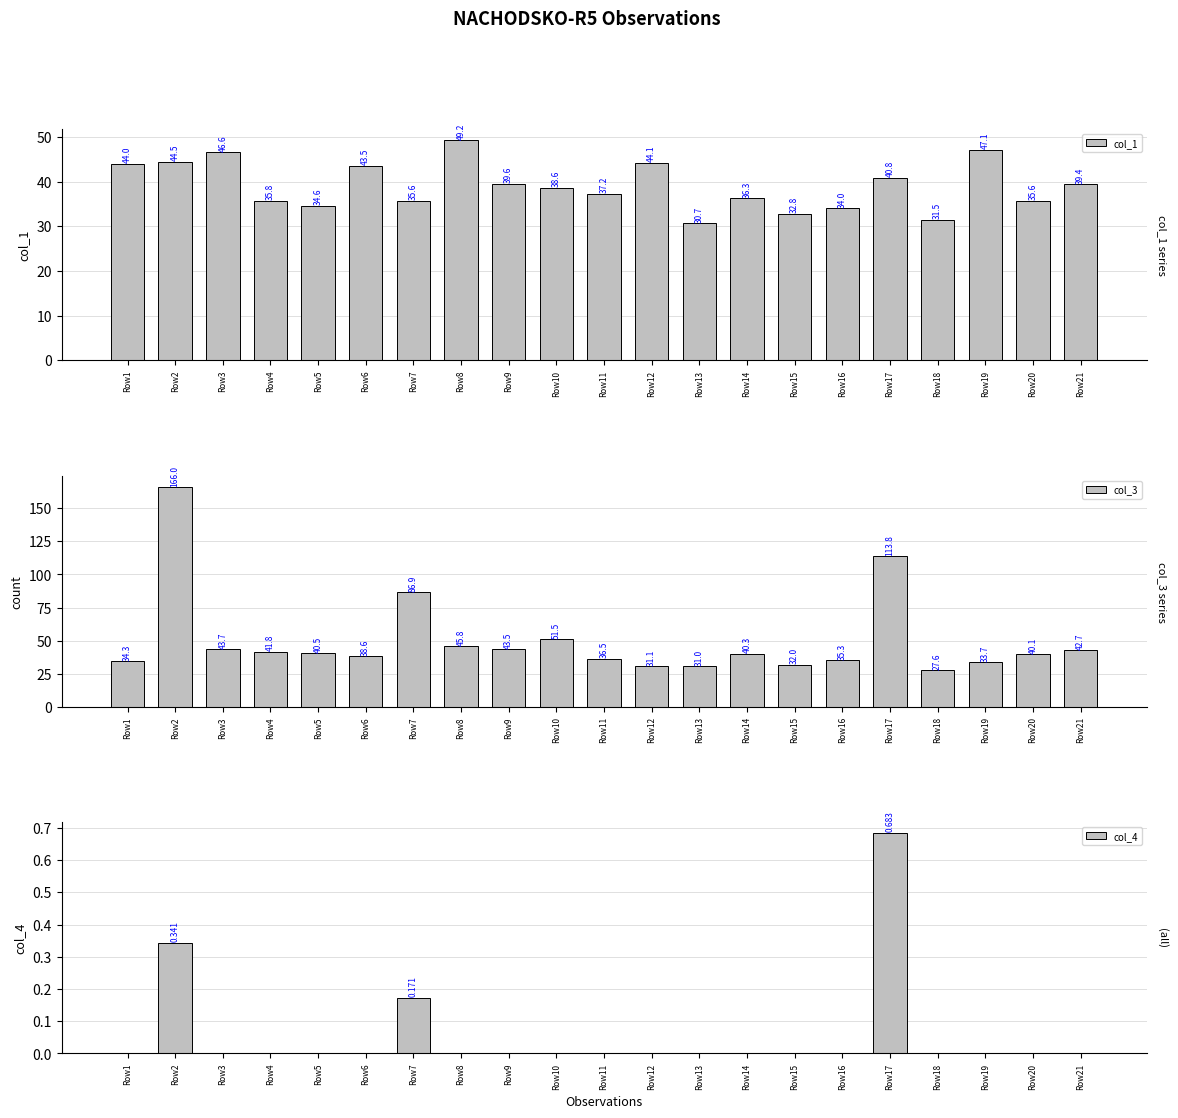

How many positive values does the col_4 series have?

3